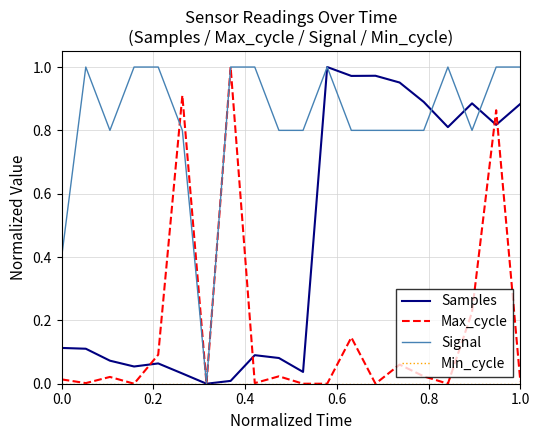

Which series has the largest total across all categories?

Signal